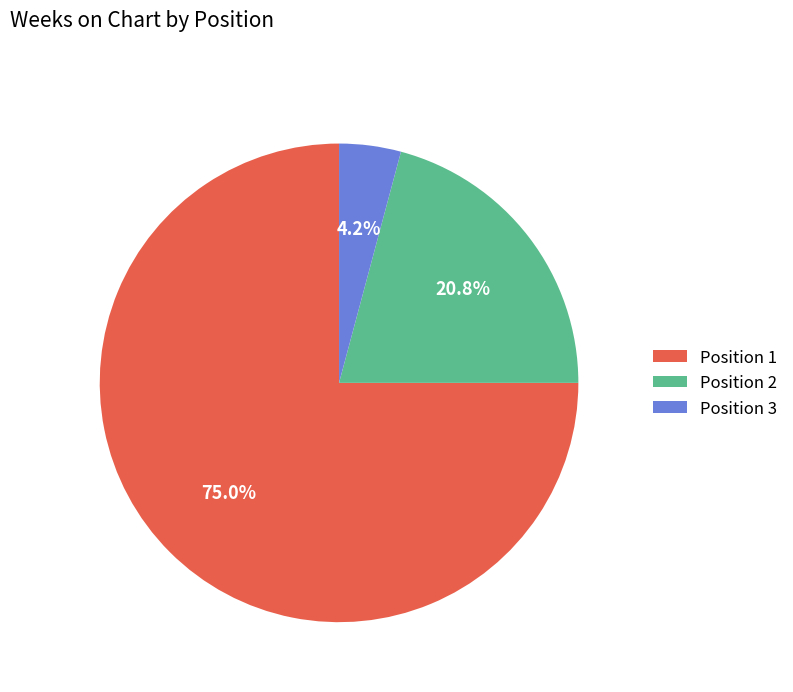

Which category has the biggest portion of the pie?

Position 1